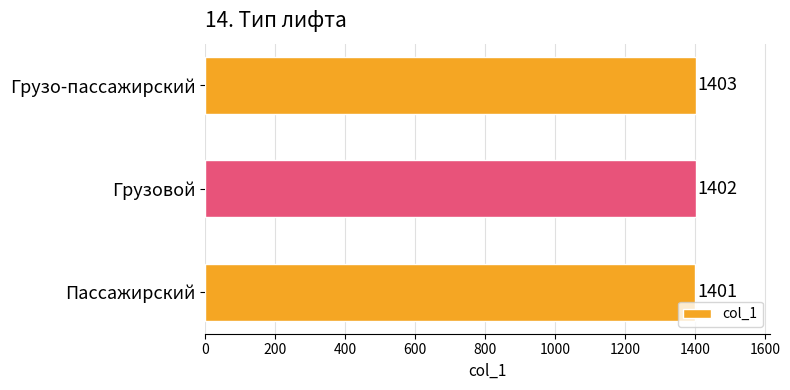

Does the chart contain any negative values?

No